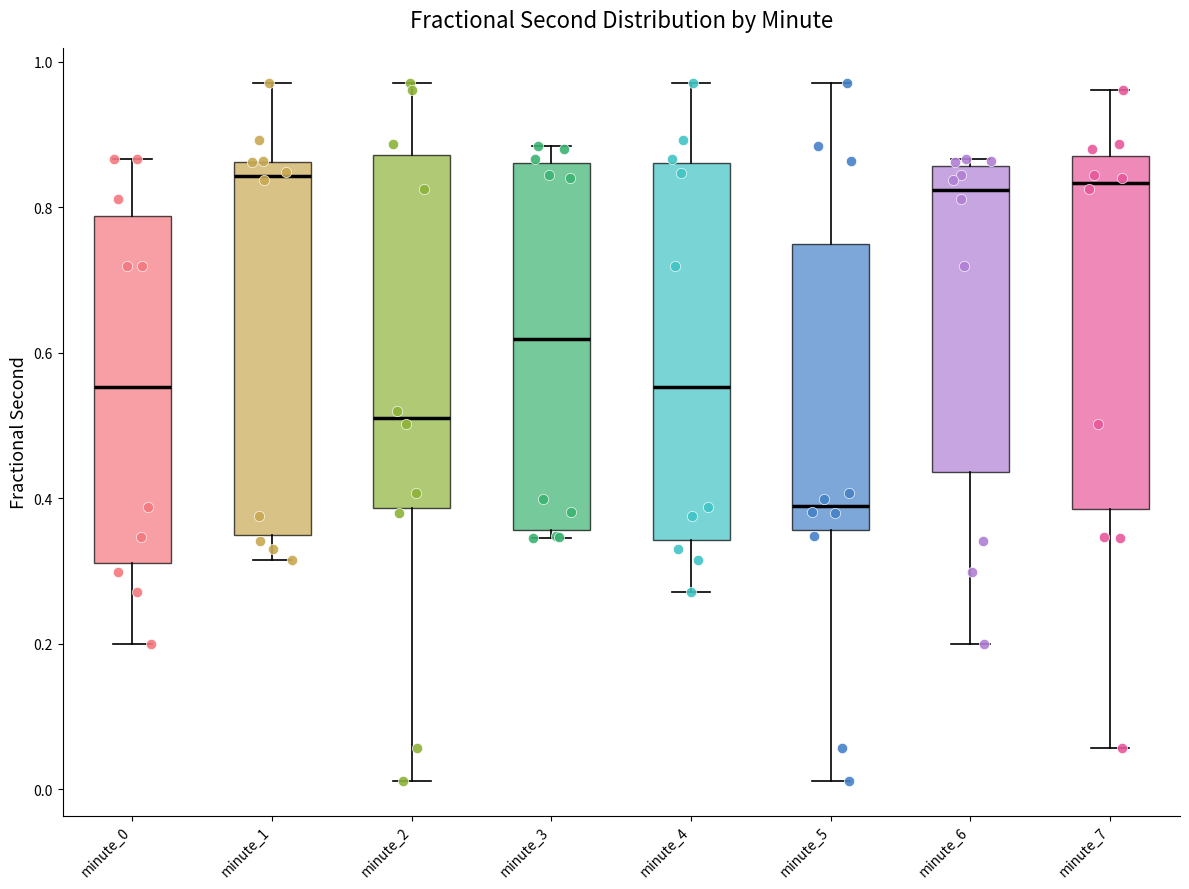

Reading left to right, read every box against the y-axis: the position of its median line, the range the box covers, and the ends of its whiskers. The values are not printed on the chart, so give them approximately, as read against the axis.

minute_0: median 0.56, box 0.32 to 0.78, whiskers 0.20 to 0.86
minute_1: median 0.84, box 0.36 to 0.86, whiskers 0.32 to 0.98
minute_2: median 0.52, box 0.38 to 0.88, whiskers 0.02 to 0.98
minute_3: median 0.62, box 0.36 to 0.86, whiskers 0.34 to 0.88
minute_4: median 0.56, box 0.34 to 0.86, whiskers 0.28 to 0.98
minute_5: median 0.38, box 0.36 to 0.74, whiskers 0.02 to 0.98
minute_6: median 0.82, box 0.44 to 0.86, whiskers 0.20 to 0.86 (just above the box's upper edge)
minute_7: median 0.84, box 0.38 to 0.88, whiskers 0.06 to 0.96